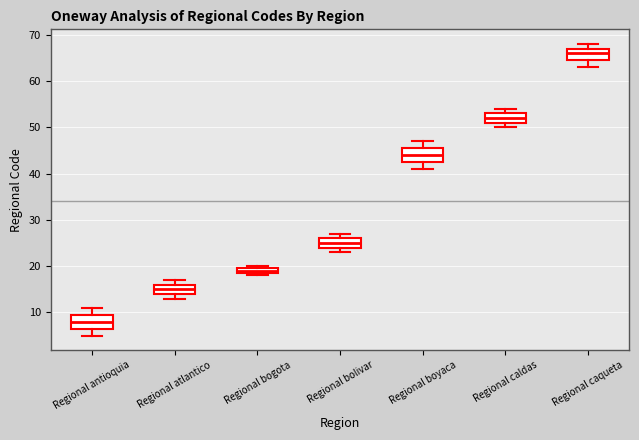

Where does the median line of the box for Regional boyaca sit on the y-axis? The values are not printed on the chart, so give them approximately, as read against the axis.

44